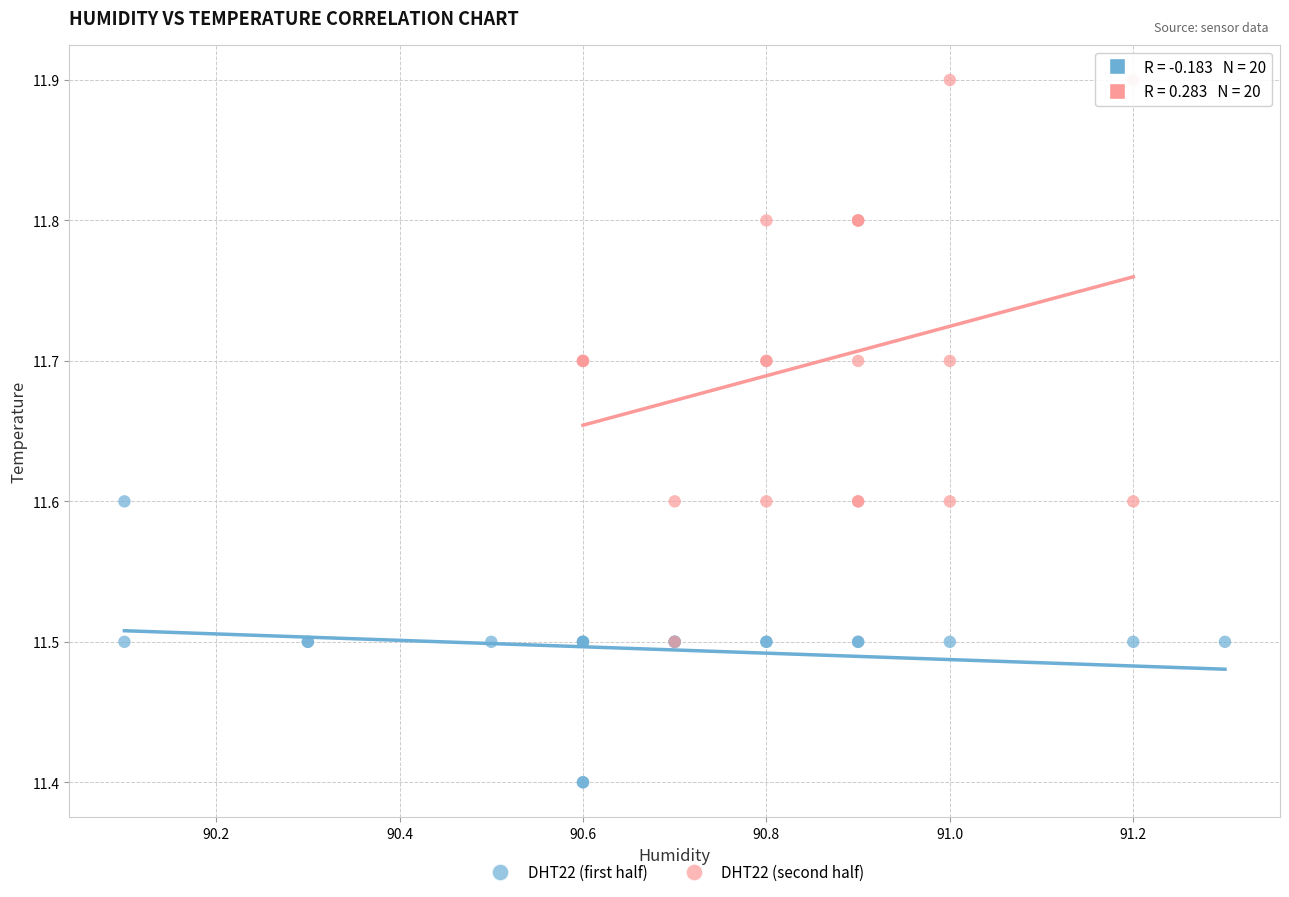

Which series reaches the maximum Y coordinate?

DHT22 (second half)